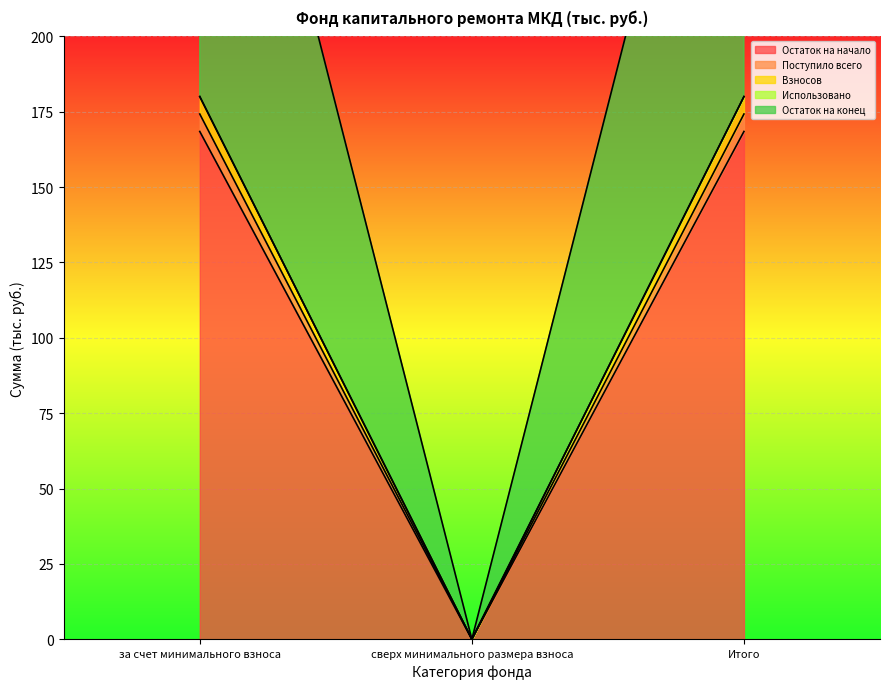

At which category is the sum across all series the highest?

за счет минимального взноса